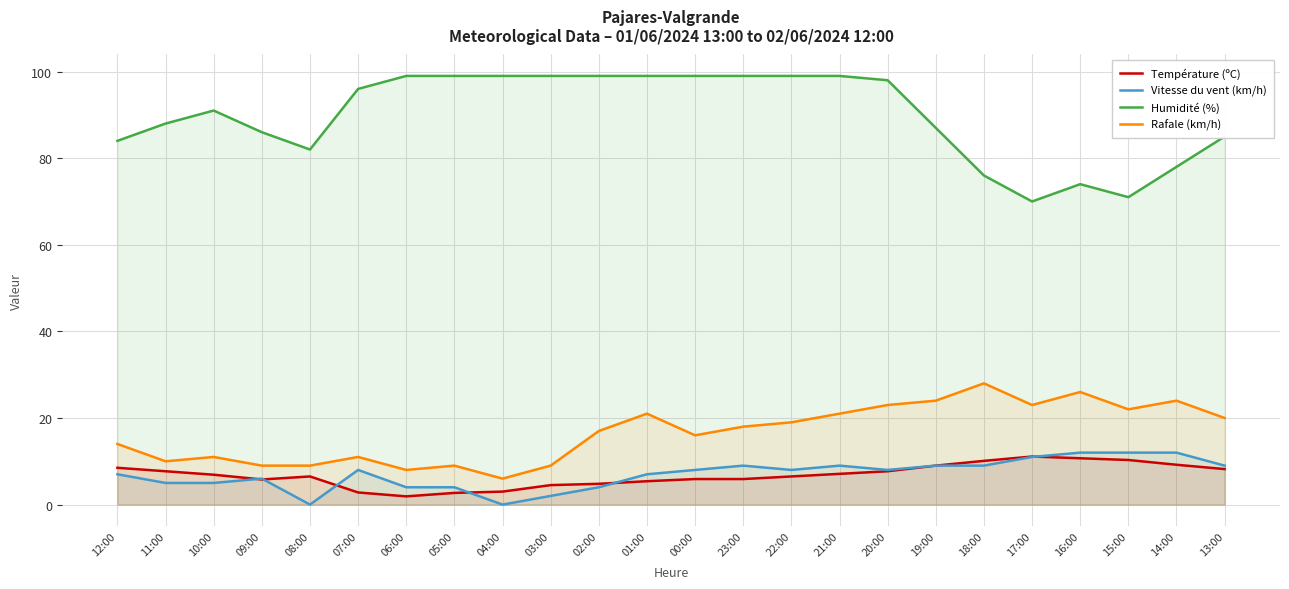

Where is the first local maximum for Humidité (%)?

10:00